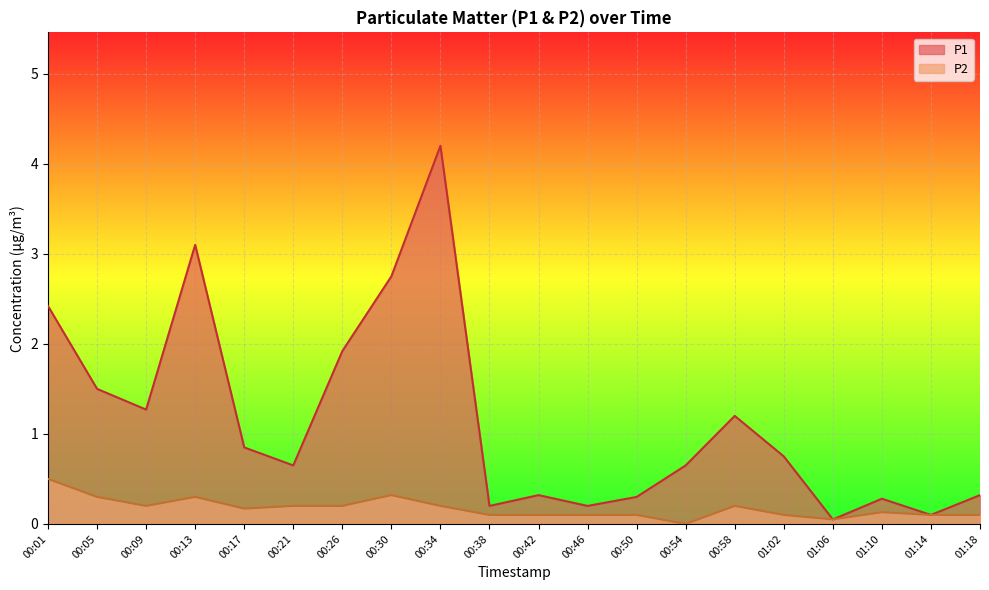

How many lines are shown in the chart?

2